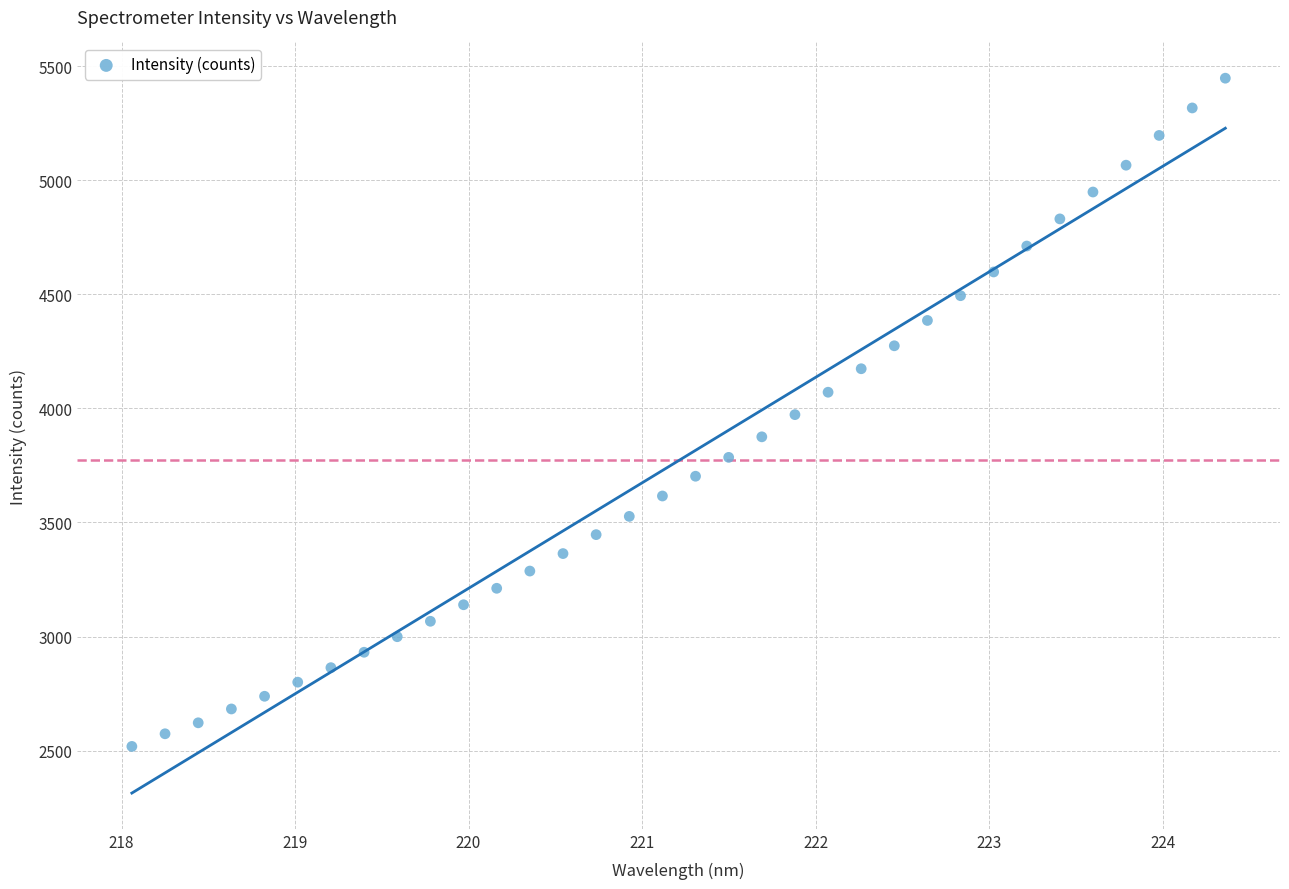

What is the range of X values (max minus min)?

6.3